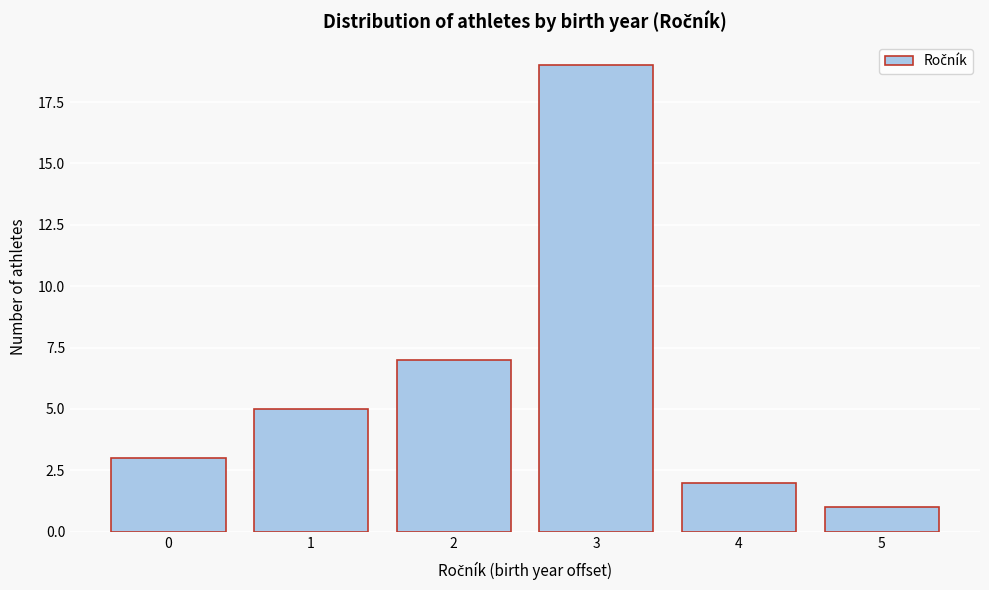

Reading right to left, extract all data points from this chart.

5=1	4=2	3=19	2=7	1=5	0=3